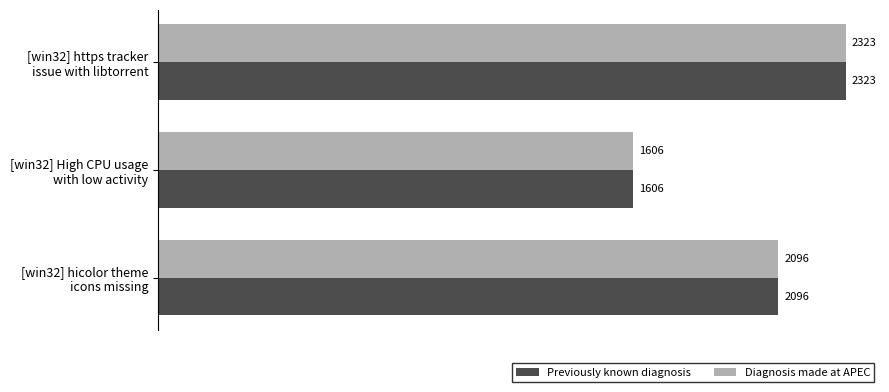

What is the difference between the maximum and minimum values in the Previously known diagnosis series?

717